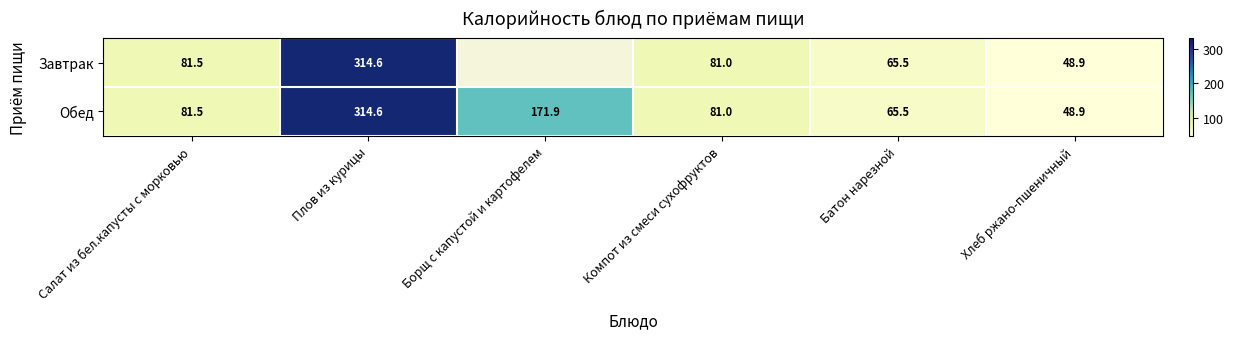

At which label does Обед first exceed 81?

Салат из бел.капусты с морковью